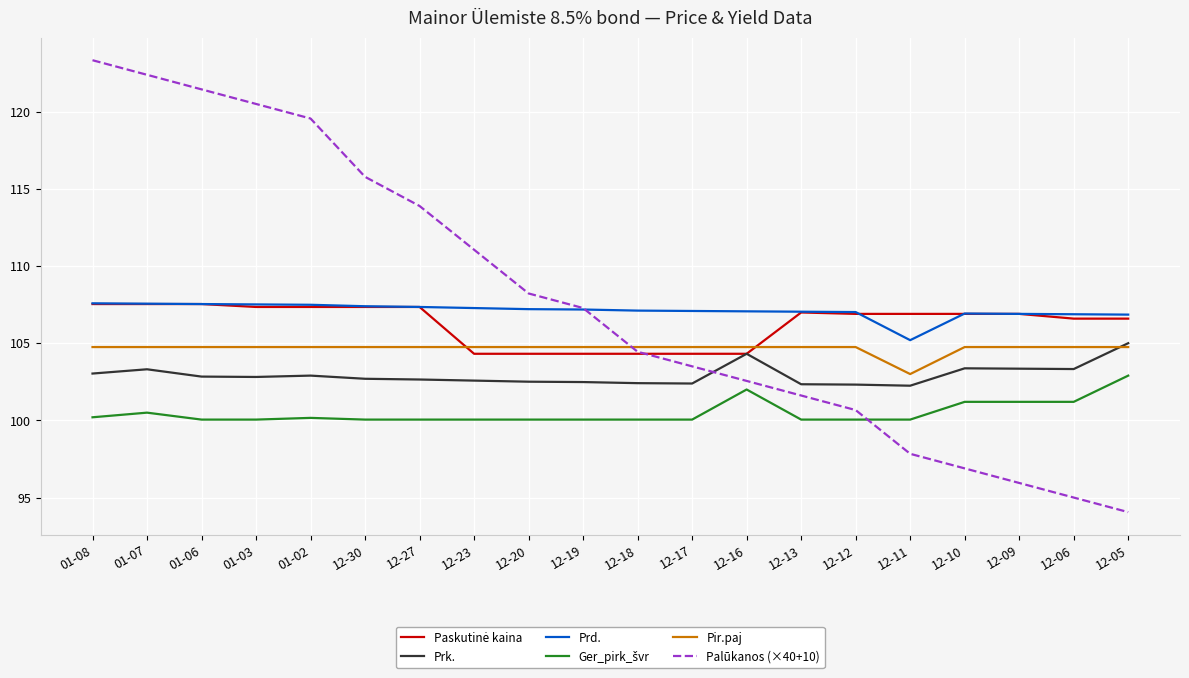

What is the approximate value of Pir.paj at 01-08?

104.8